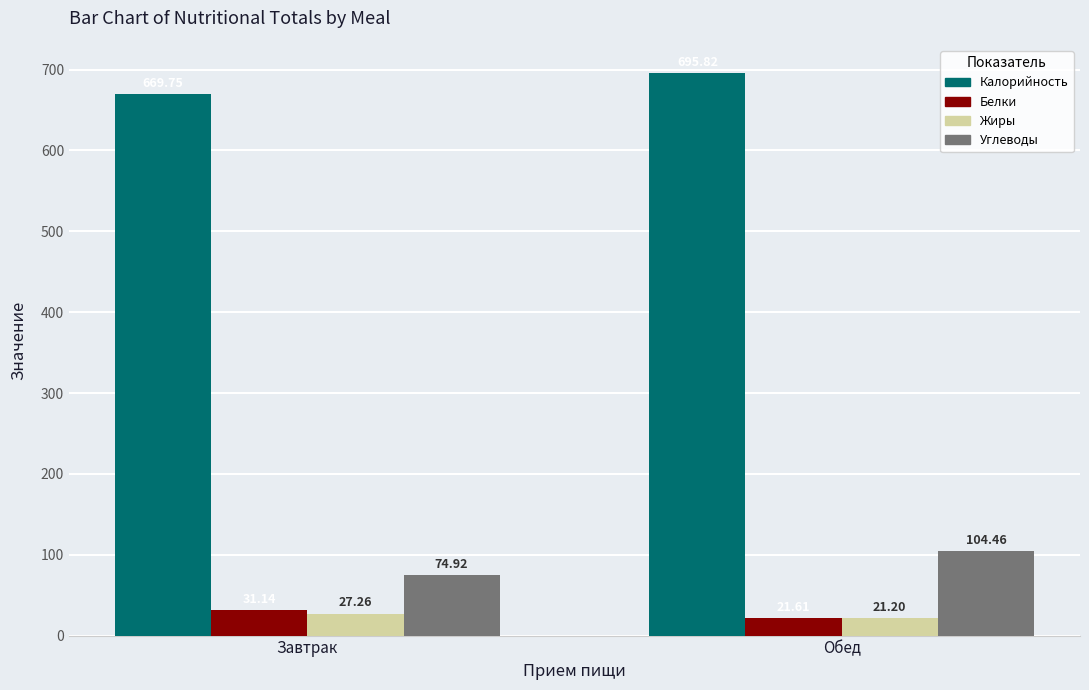

How many groups of bars are there?

2